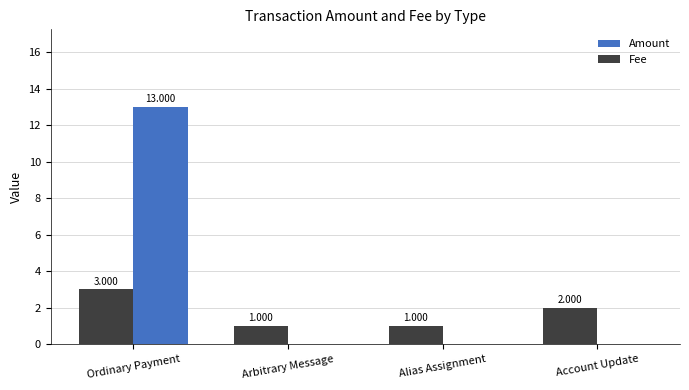

How many series are shown in this chart?

2